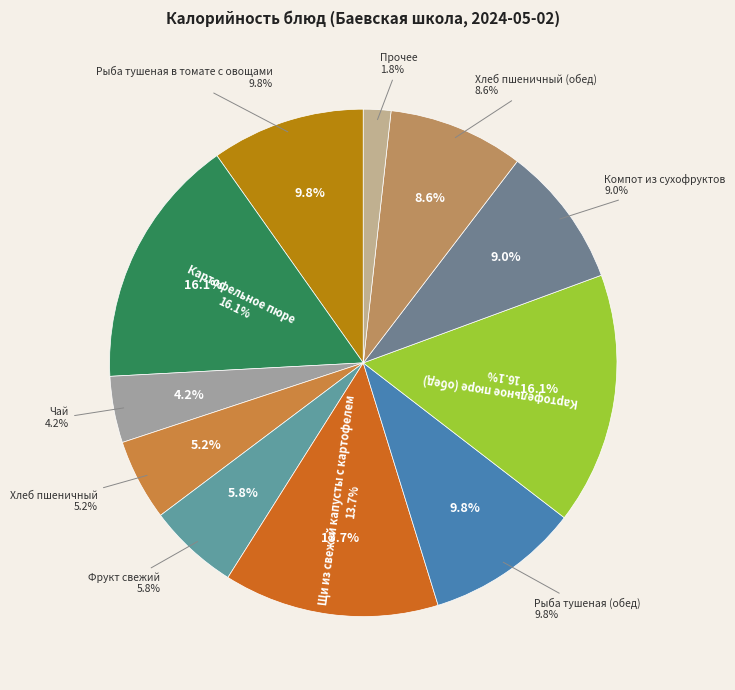

How many segments does this pie chart have?

11